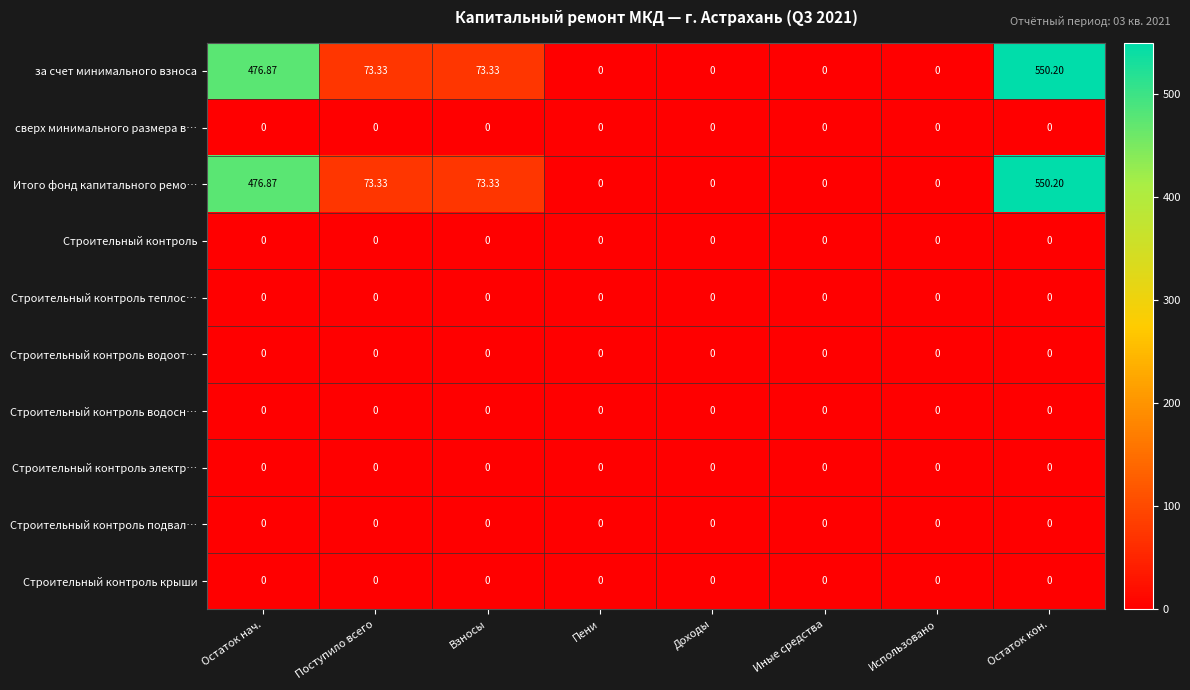

At which category is the sum across all series the highest?

Остаток кон.